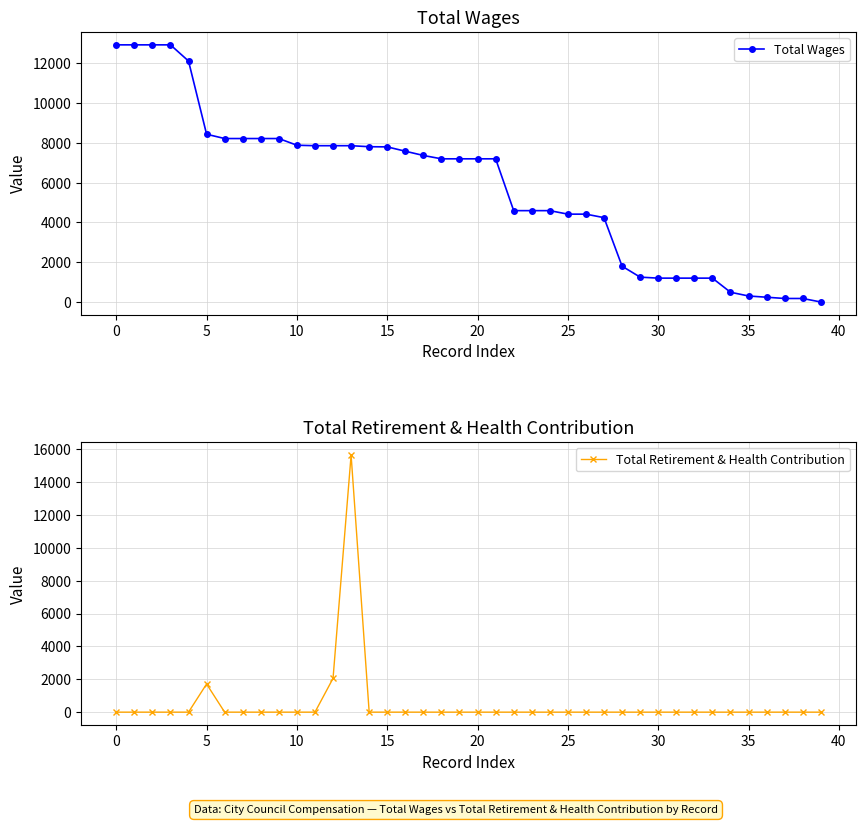

Between which two adjacent categories do Total Retirement & Health Contribution and Total Wages first intersect?

12 and 13